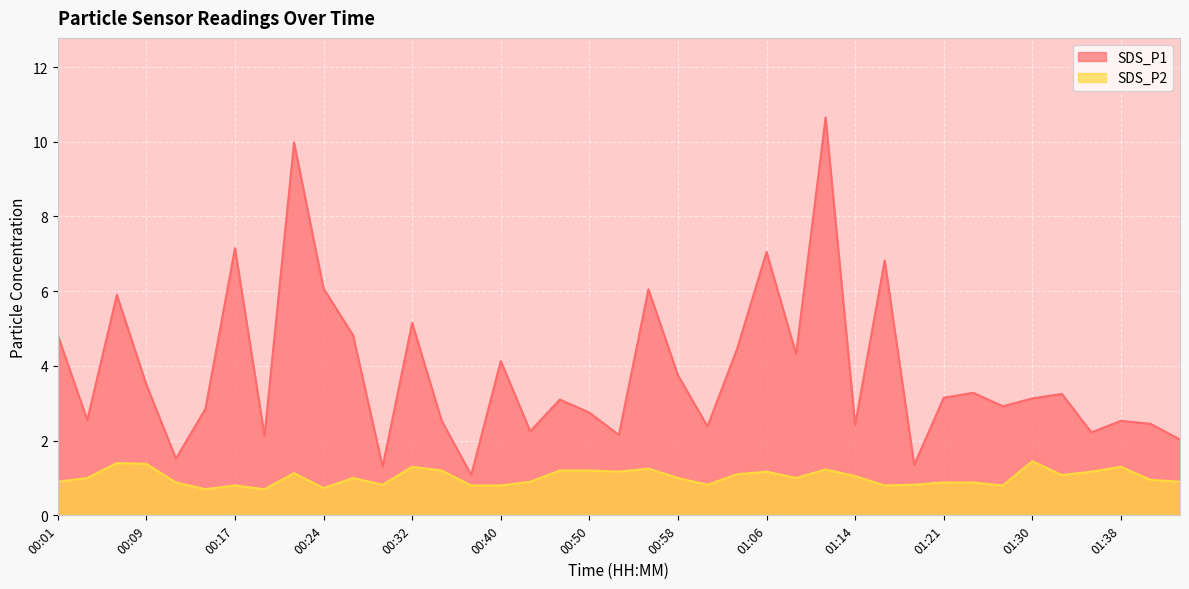

At which category does SDS_P1 reach its first local valley?

00:04